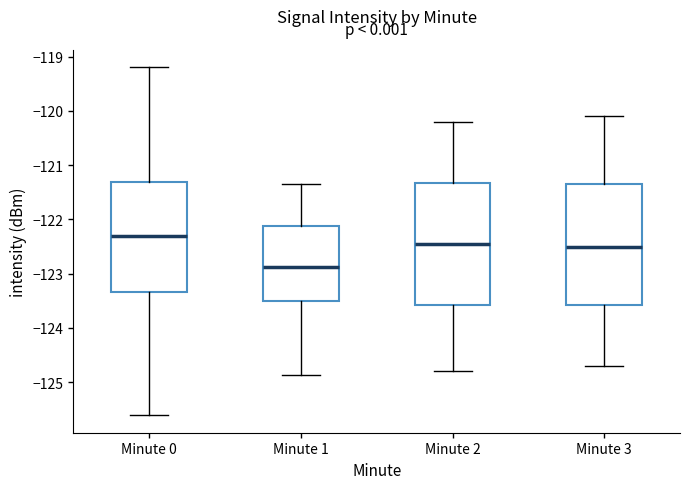

Where does the median line of the box for Minute 0 sit on the y-axis? The values are not printed on the chart, so give them approximately, as read against the axis.

-122.3